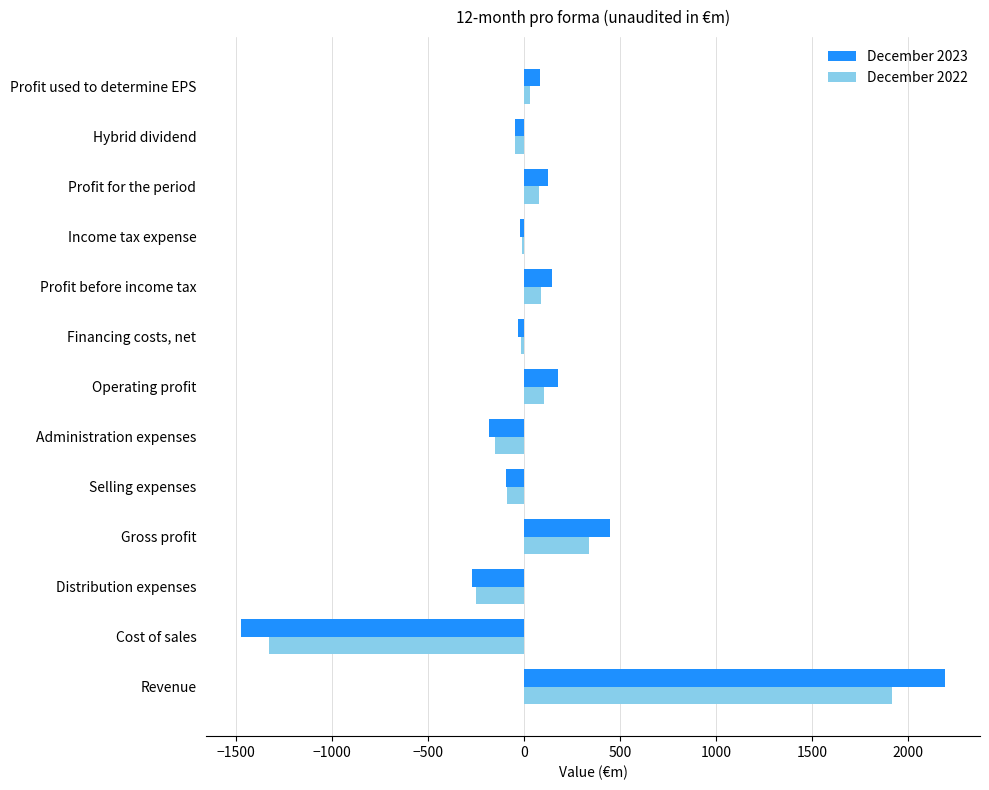

Is it true that December 2022 equals 104.8 at Operating profit?

True